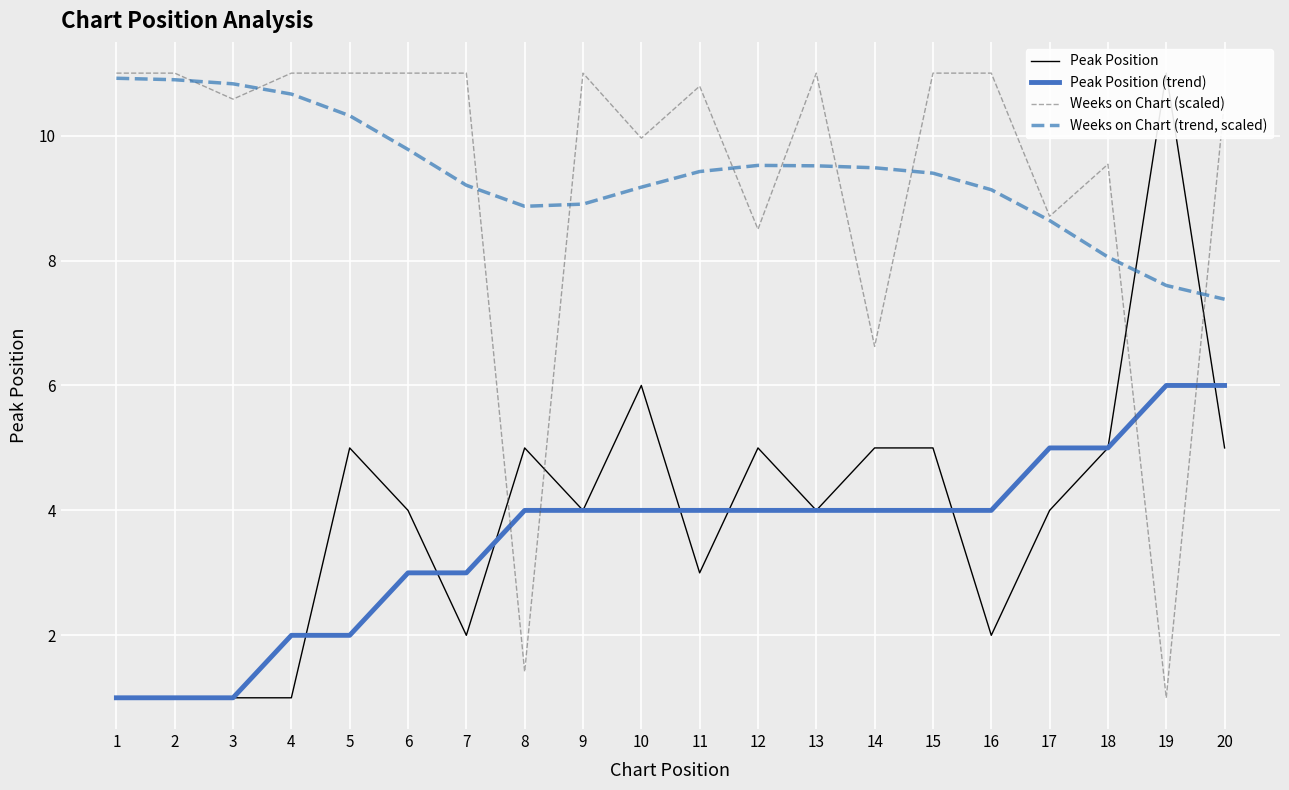

What is the difference between the highest and lowest values at 20?

5.6